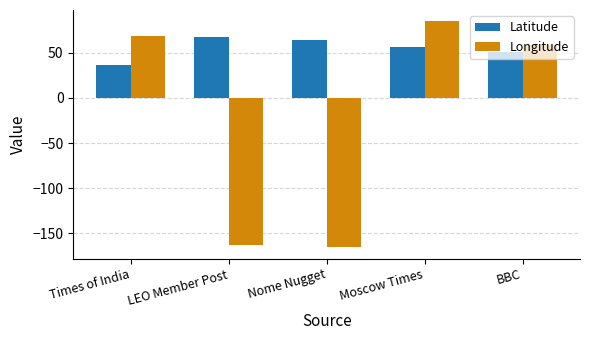

At which label is Longitude closest to -40?

BBC